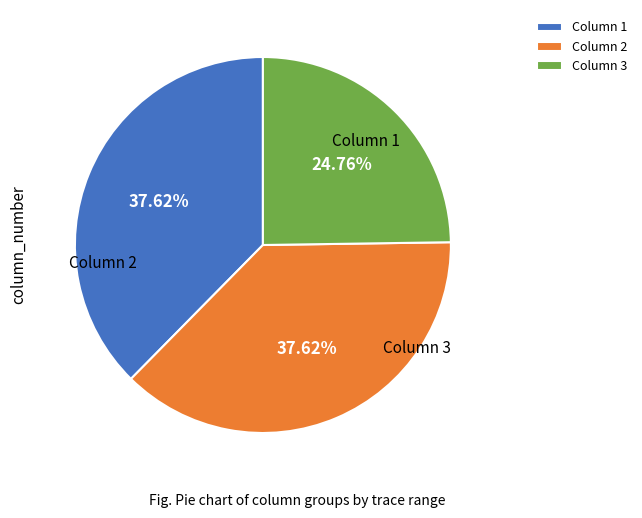

Rank the categories by value from highest to lowest.

Column 1, Column 2, Column 3